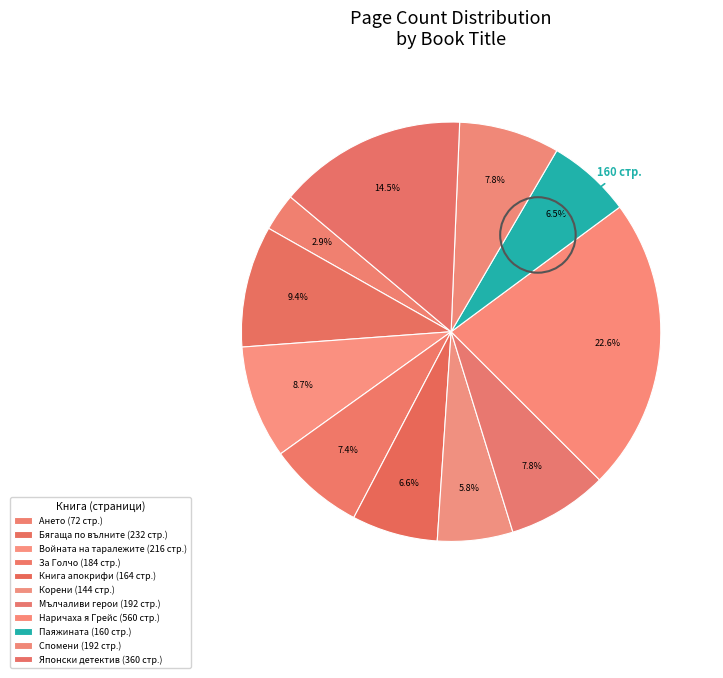

How many segments does this pie chart have?

11